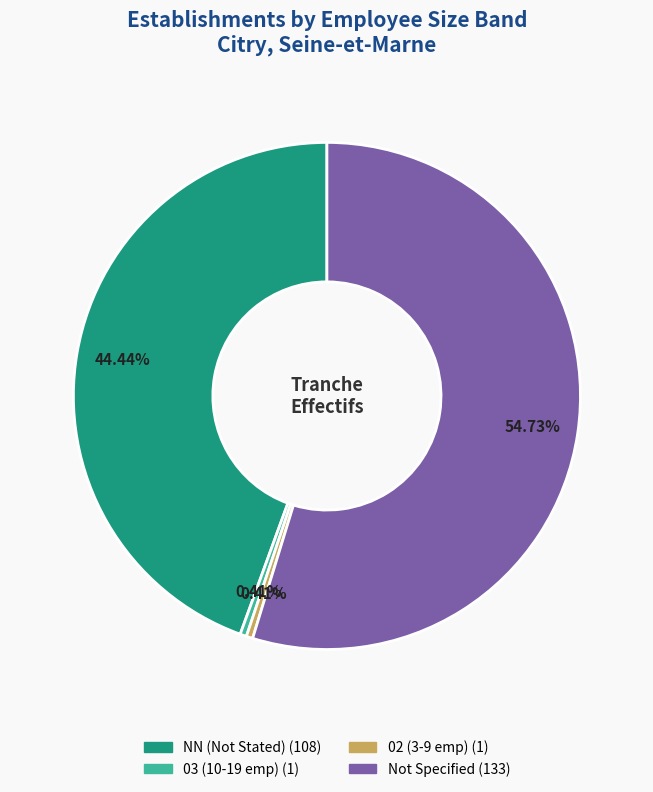

Does any single category account for the majority?

Yes